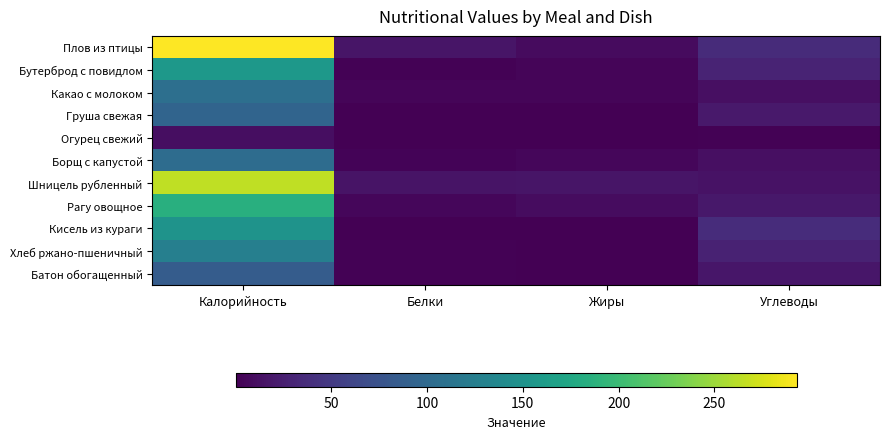

Reading left to right, list all the values displayed in this chart.

Плов из птицы: Калорийность=293.0	Белки=16.6	Жиры=9.0	Углеводы=36.4
Бутерброд с повидлом: Калорийность=156.5	Белки=1.7	Жиры=3.6	Углеводы=29.3
Какао с молоком: Калорийность=107.2	Белки=4.5	Жиры=4.3	Углеводы=12.5
Груша свежая: Калорийность=94.0	Белки=0.8	Жиры=0.6	Углеводы=20.6
Огурец свежий: Калорийность=11.2	Белки=0.7	Жиры=0.1	Углеводы=1.9
Борщ с капустой: Калорийность=103.9	Белки=3.1	Жиры=4.8	Углеводы=11.9
Шницель рубленный: Калорийность=264.8	Белки=15.2	Жиры=16.4	Углеводы=13.9
Рагу овощное: Калорийность=184.3	Белки=5.0	Жиры=9.8	Углеводы=18.8
Кисель из кураги: Калорийность=151.0	Белки=0.7	Жиры=0.1	Углеводы=37.0
Хлеб ржано-пшеничный: Калорийность=126.0	Белки=2.4	Жиры=0.7	Углеводы=27.6
Батон обогащенный: Калорийность=85.6	Белки=2.2	Жиры=0.8	Углеводы=17.4